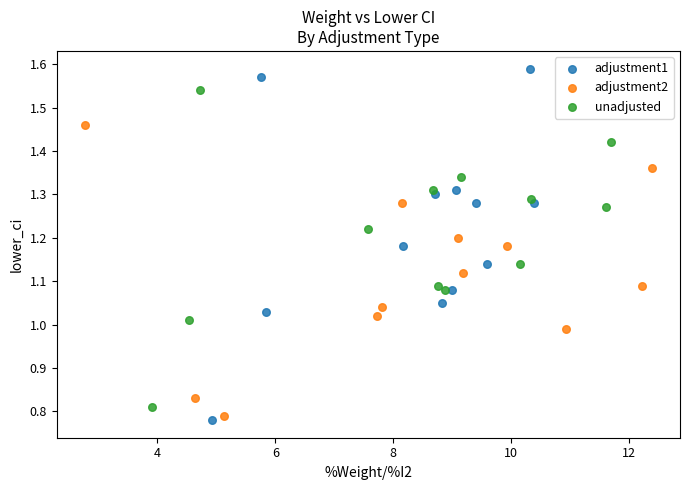

Which series has the largest Y range (max minus min)?

adjustment1